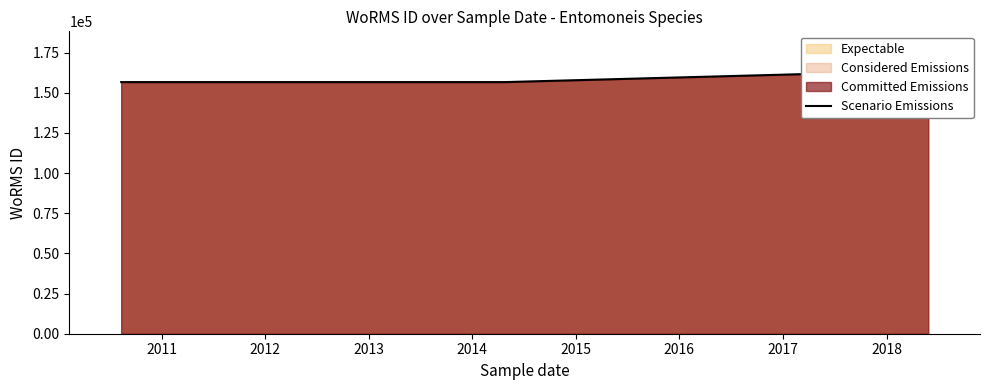

Count the values in the range 156598 to 163646.

4